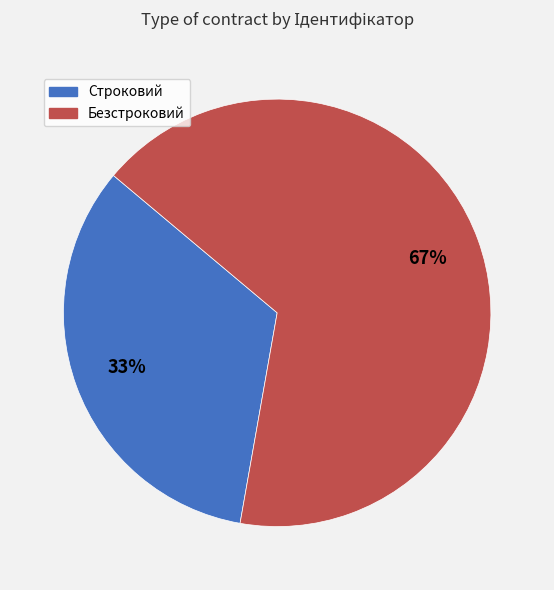

Does Строковий account for over 50% of the chart?

No